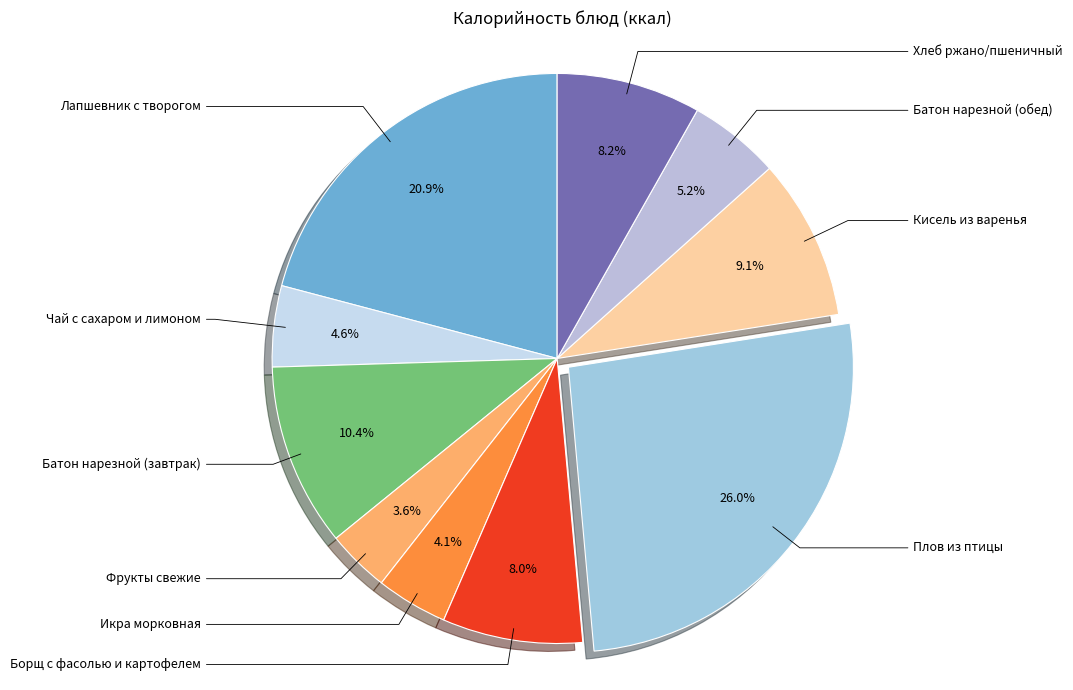

What is the ratio of the value at Плов из птицы to the value at Чай с сахаром и лимоном?

5.7